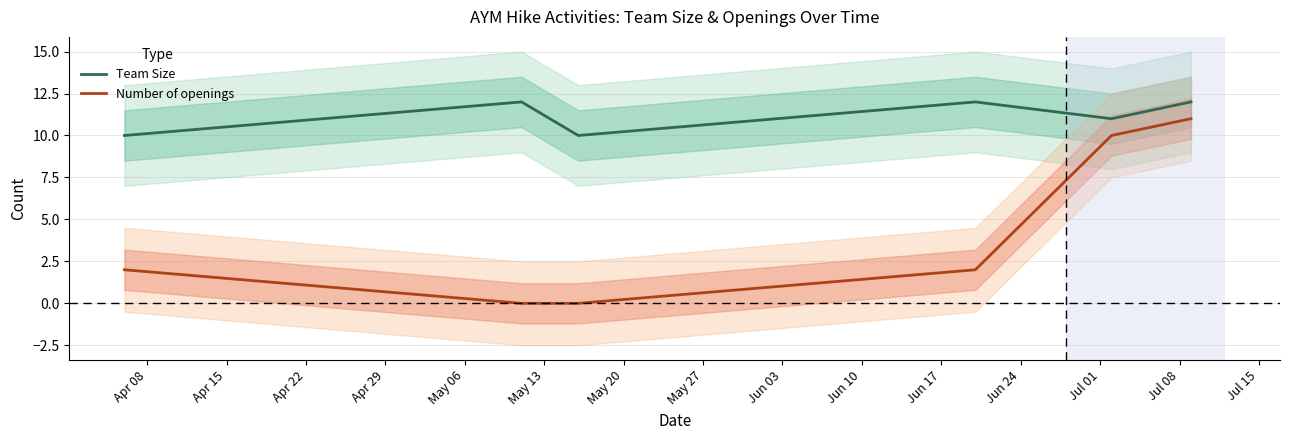

What is the highest value of the Number of openings series?

11